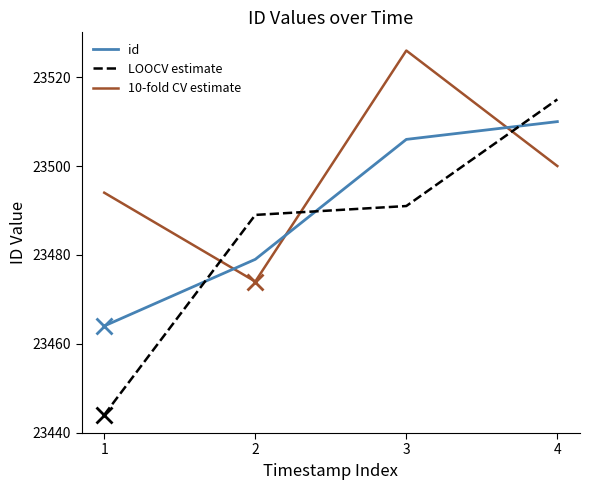

What is the difference between the id values at 2 and 1?

15